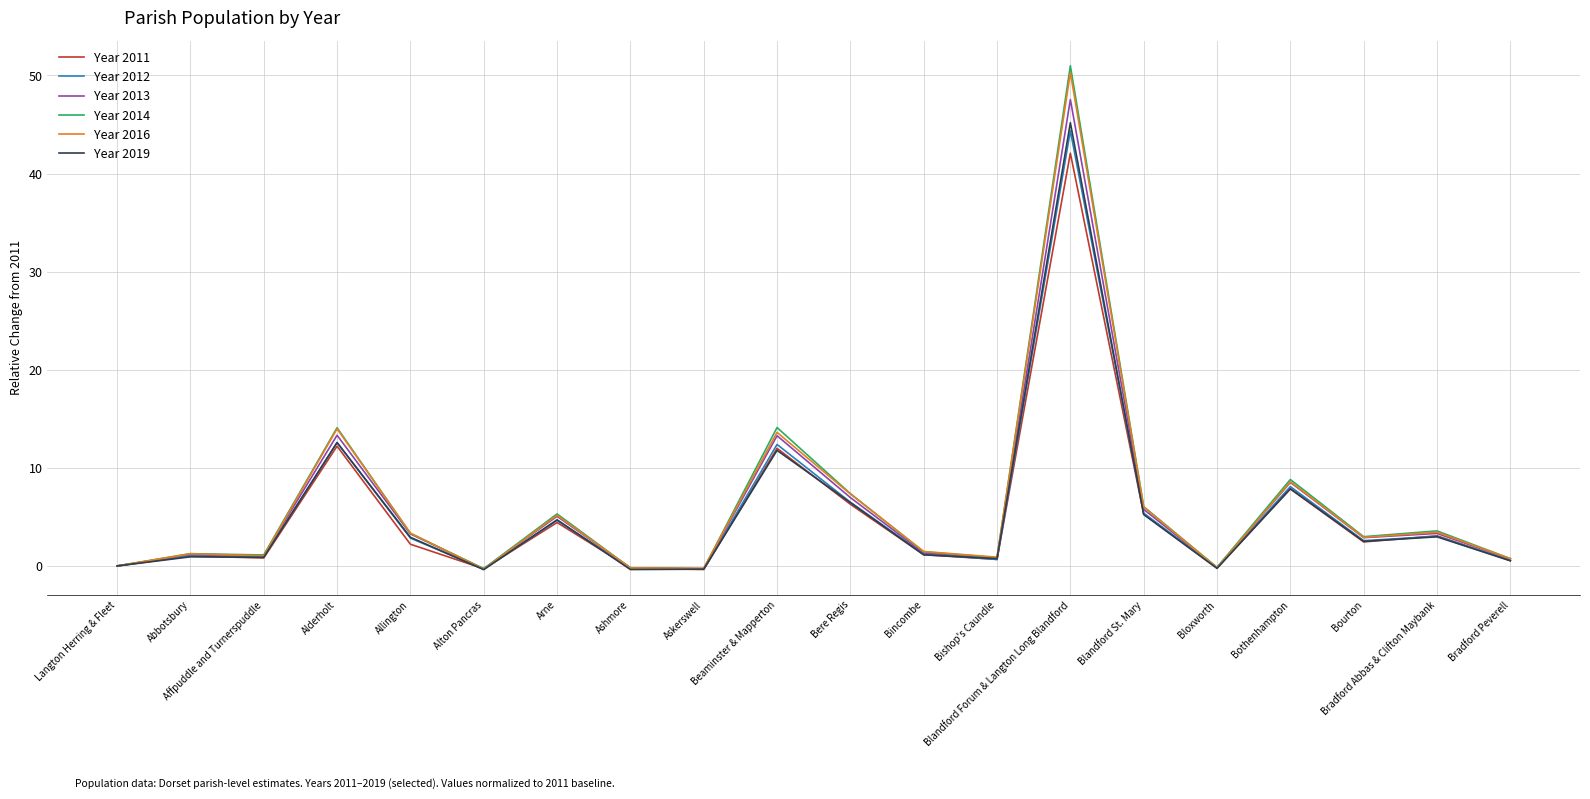

What is the sum of all Year 2016 values?

119.1